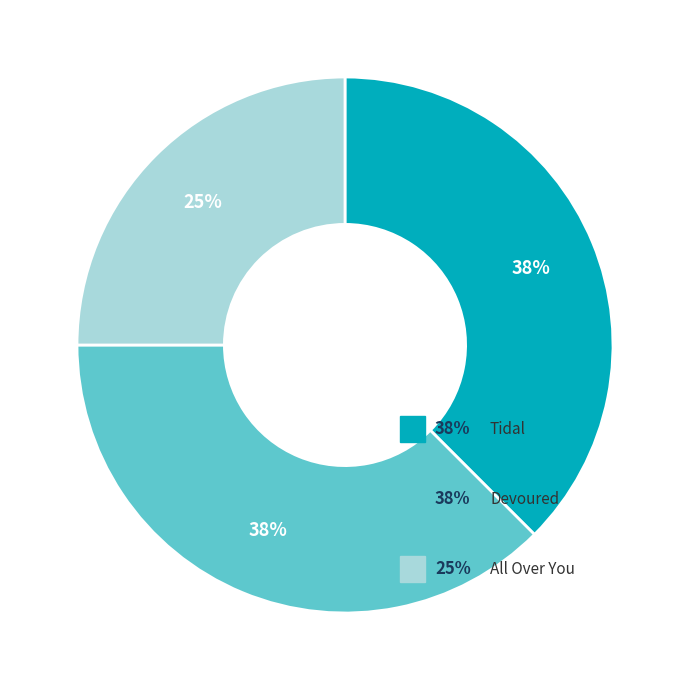

To the nearest percent, what is the average slice percentage?

33%